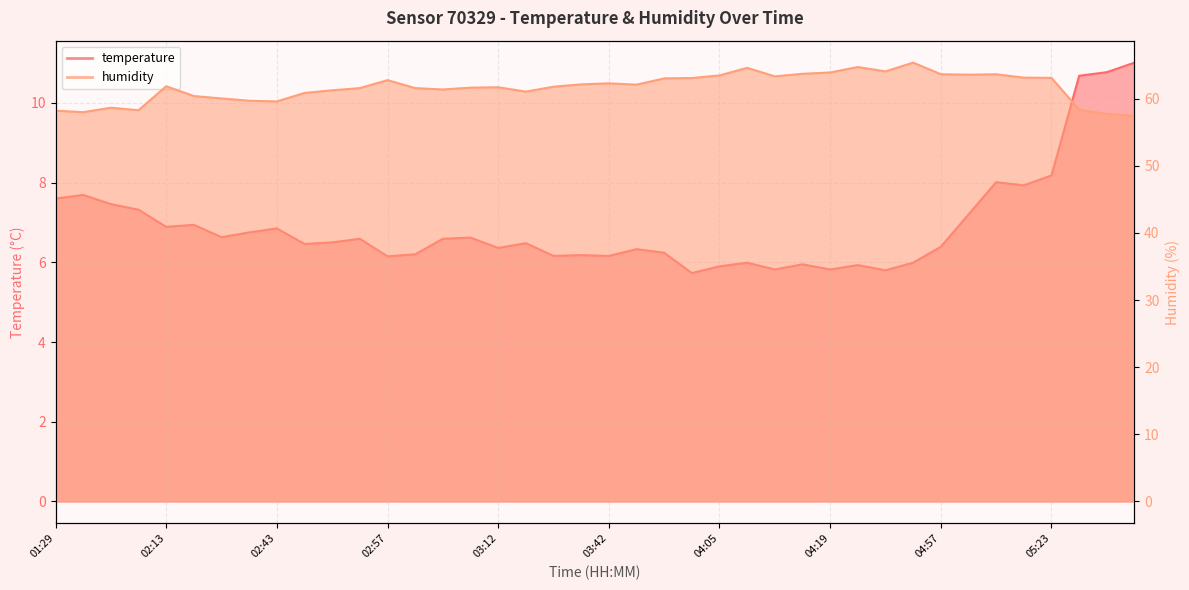

Read the temperature value at 06:03.

10.7